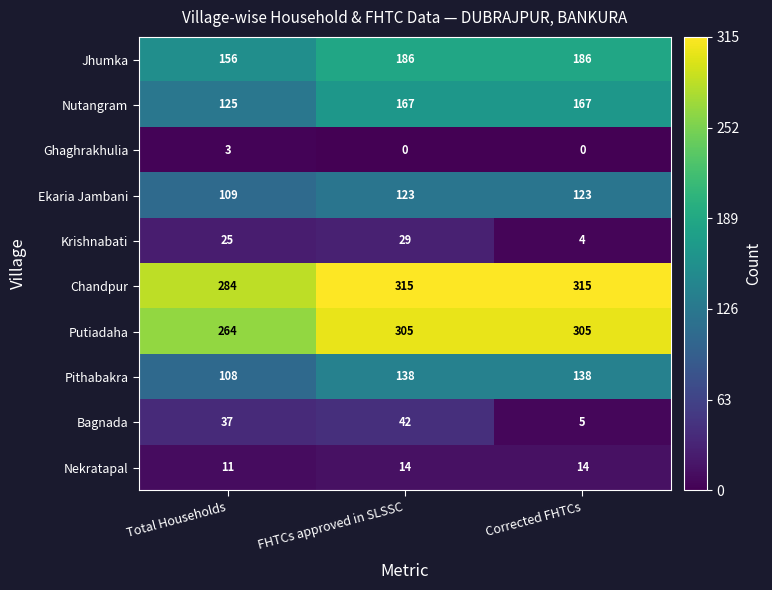

True or false: Pithabakra has a value of 205 at FHTCs approved in SLSSC.

False